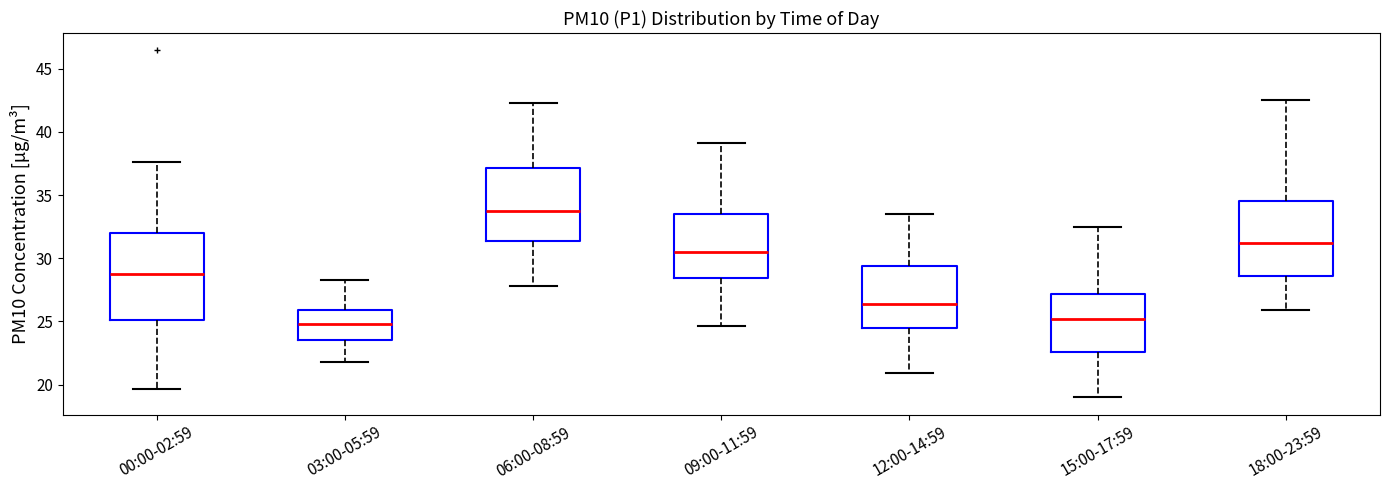

Reading left to right, transcribe this box plot: for each box, give where its median line is, the range the box spans, and where its two whiskers end, as read against the y-axis. The values are not printed on the chart, so give them approximately, as read against the axis.

00:00-02:59: median 29.0, box 25.0 to 32.0, whiskers 19.5 to 37.5
03:00-05:59: median 25.0, box 23.5 to 26.0, whiskers 22.0 to 28.5
06:00-08:59: median 34.0, box 31.5 to 37.0, whiskers 28.0 to 42.5
09:00-11:59: median 30.5, box 28.5 to 33.5, whiskers 24.5 to 39.0
12:00-14:59: median 26.5, box 24.5 to 29.5, whiskers 21.0 to 33.5
15:00-17:59: median 25.0, box 22.5 to 27.0, whiskers 19.0 to 32.5
18:00-23:59: median 31.0, box 28.5 to 34.5, whiskers 26.0 to 42.5